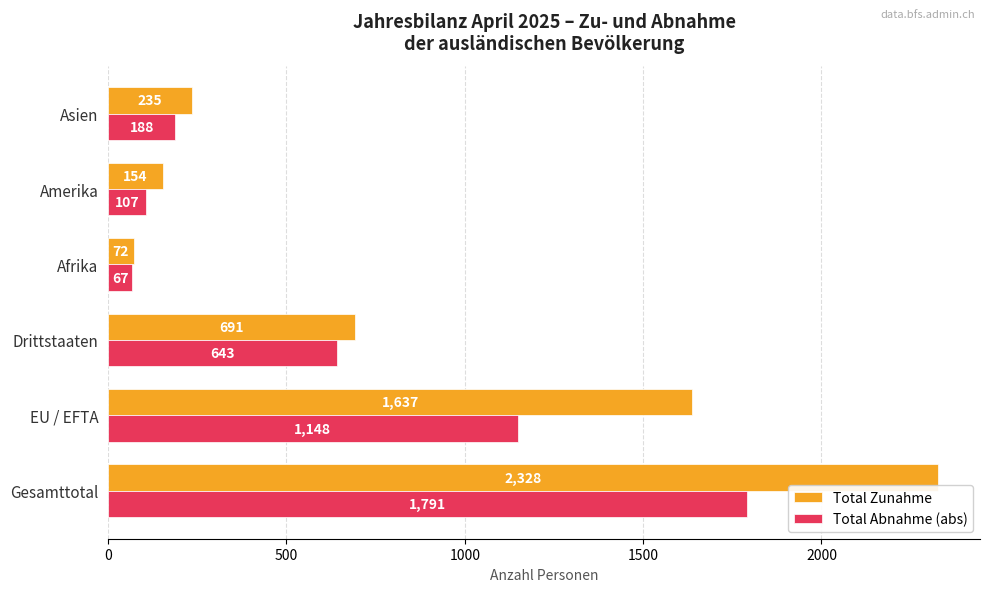

What is the greatest value displayed?

2328